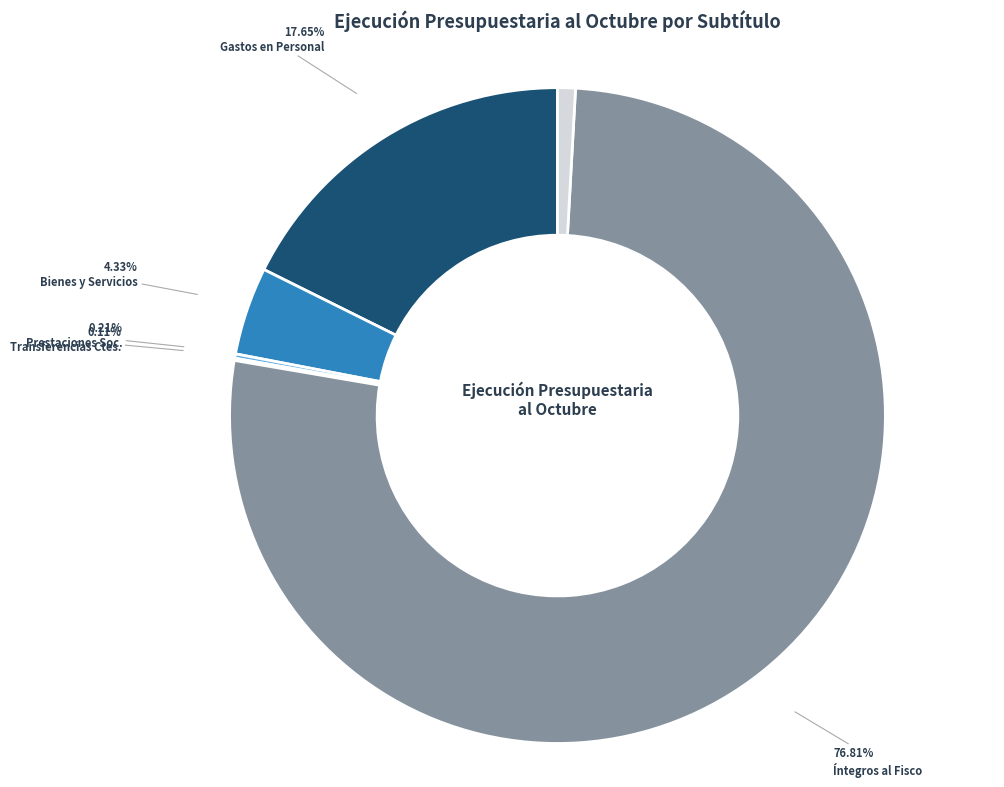

What is the ratio of the value at Íntegros al Fisco to the value at Bienes y Servicios?

17.7